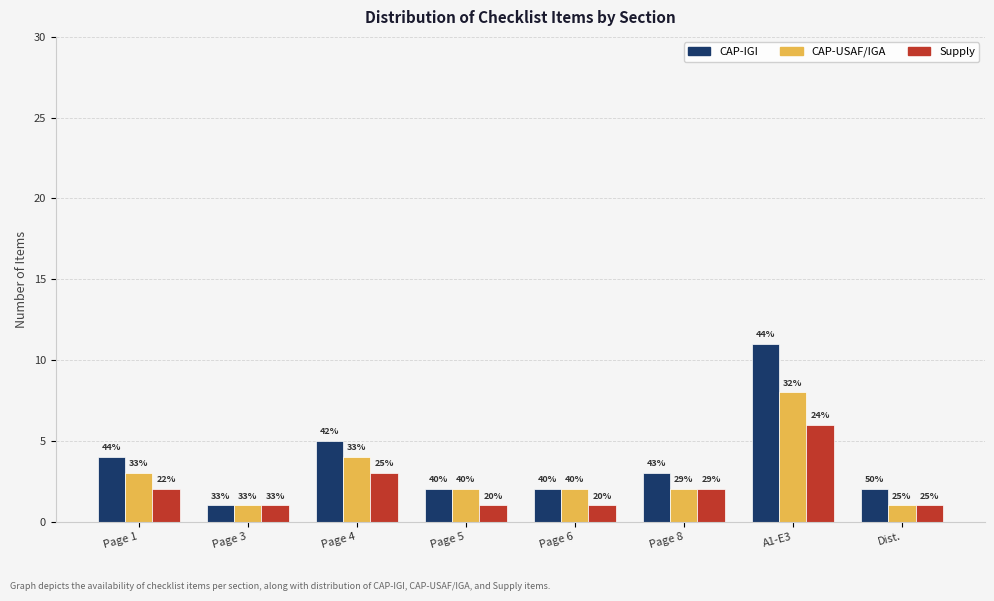

Reading right to left, extract all data points from this chart.

CAP-IGI: 2	11	3	2	2	5	1	4
CAP-USAF/IGA: 1	8	2	2	2	4	1	3
Supply: 1	6	2	1	1	3	1	2